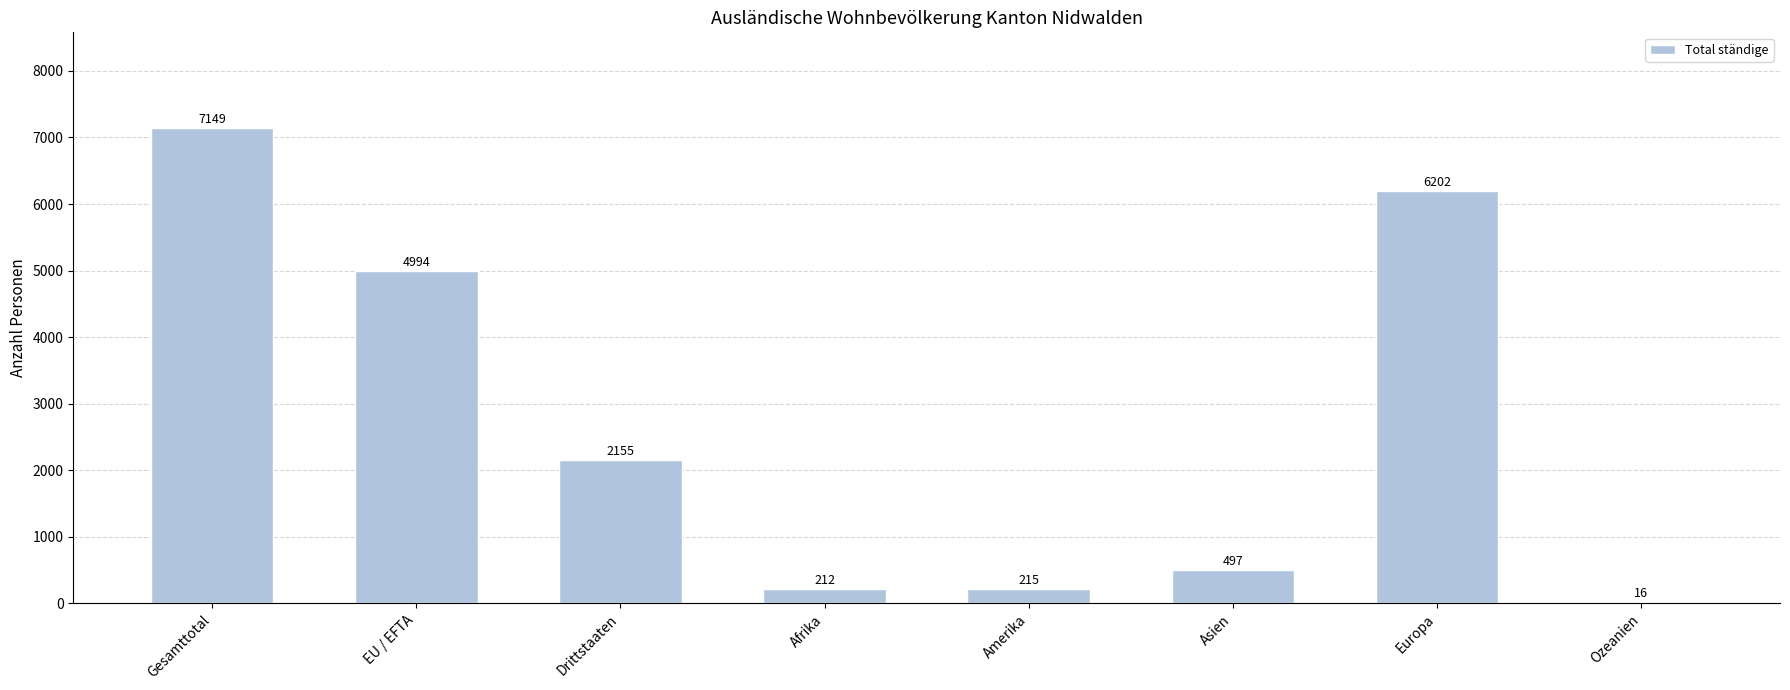

What is the sum of the values at EU / EFTA and Asien?

5491